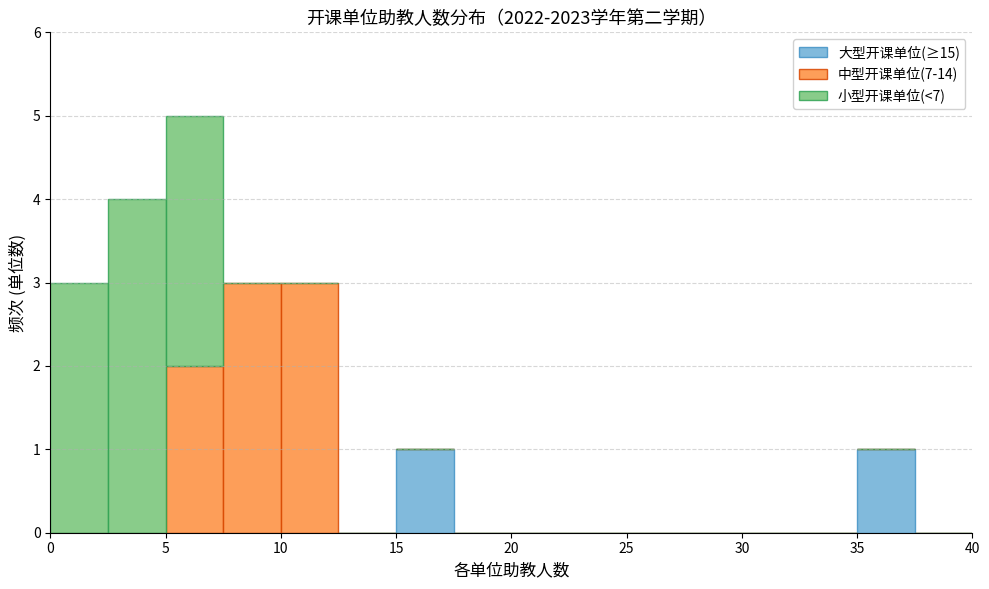

Reading left to right, transcribe this chart: for each stacked bar, give the range it covers on the x-axis and its total height. The values are not printed on the chart, so give them approximately, as read against the axis.

0.0 to 2.5: 3
2.5 to 5.0: 4
5.0 to 7.5: 5
7.5 to 10.0: 3
10.0 to 12.5: 3
12.5 to 15.0: 0
15.0 to 17.5: 1
17.5 to 20.0: 0
20.0 to 22.5: 0
22.5 to 25.0: 0
25.0 to 27.5: 0
27.5 to 30.0: 0
30.0 to 32.5: 0
32.5 to 35.0: 0
35.0 to 37.5: 1
37.5 to 40.0: 0